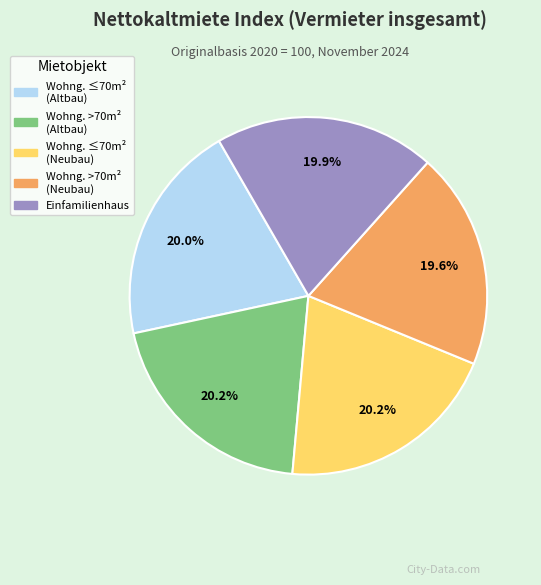

Does any single category account for the majority?

No